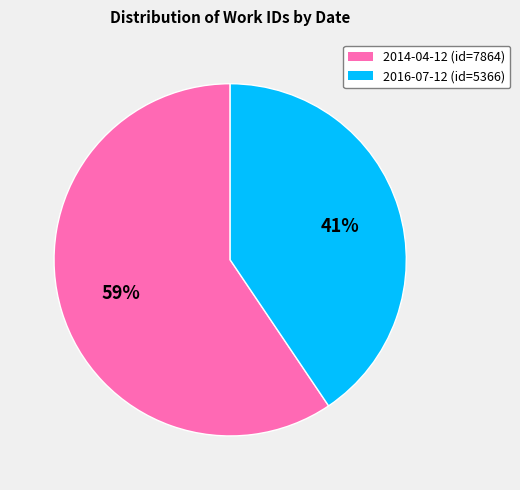

Between 2014-04-12 and 2016-07-12, which is larger?

2014-04-12